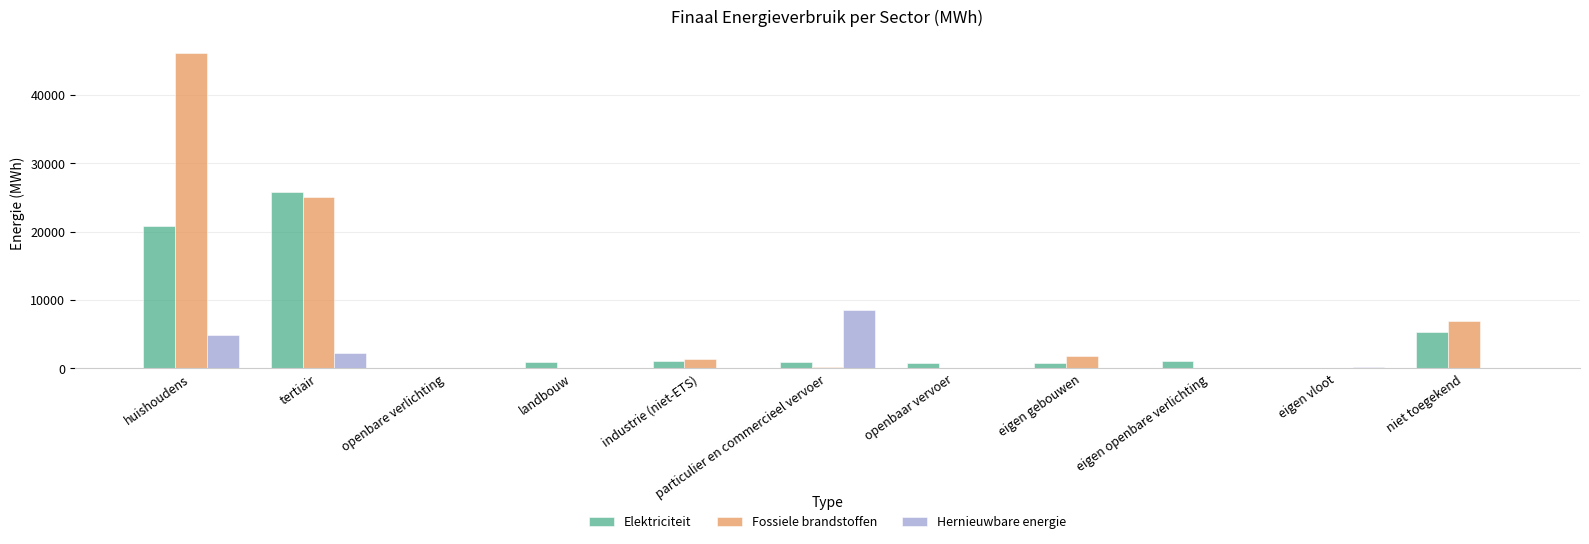

Which series changed the most between tertiair and particulier en commercieel vervoer?

Fossiele brandstoffen